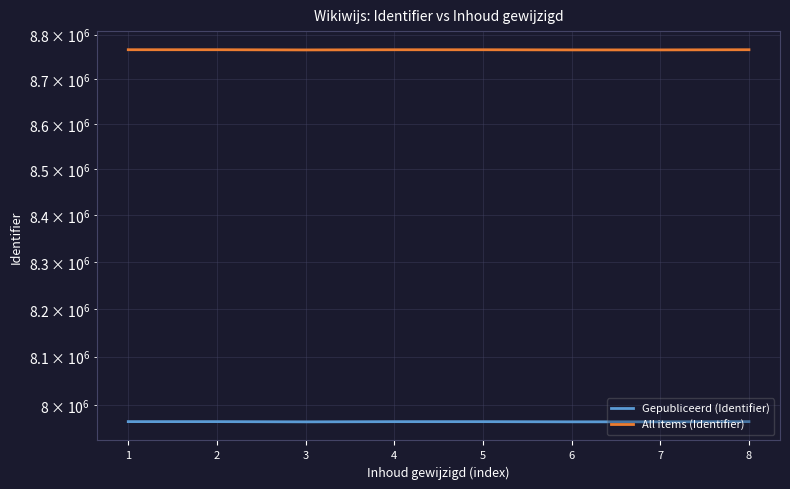

The Gepubliceerd (Identifier) series shows 7965199 at 7. True or false?

True